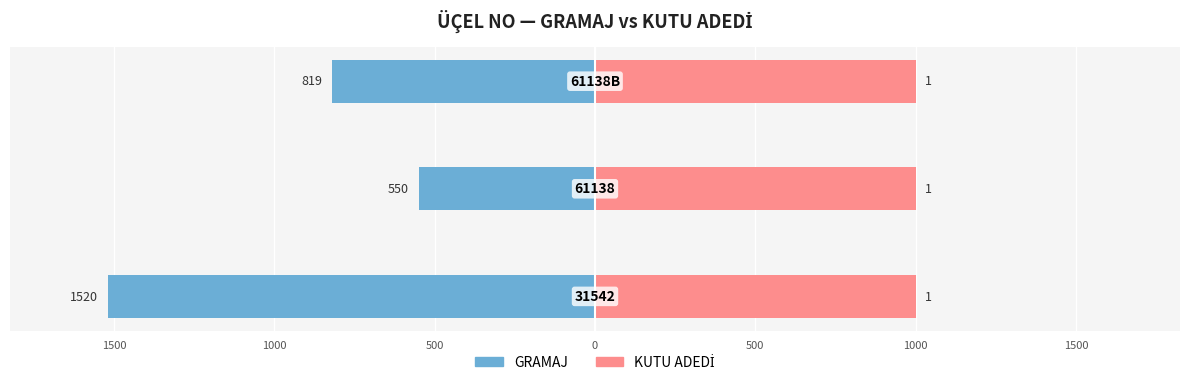

Is the value of KUTU ADEDİ (×1000) at 1500 greater than the value of GRAMAJ at 1000?

Yes